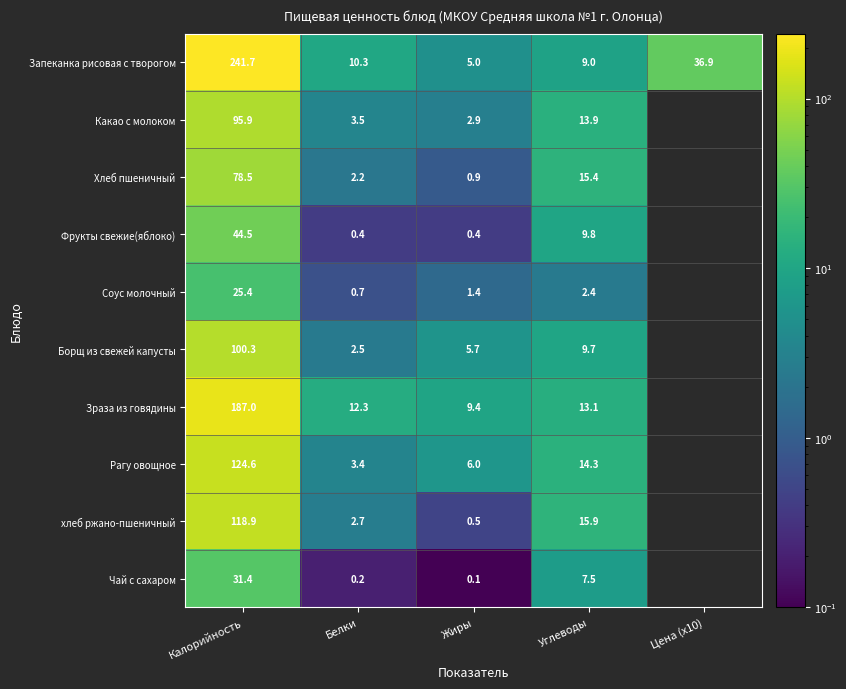

True or false: Запеканка рисовая с творогом has a value of 9.0 at Углеводы.

True